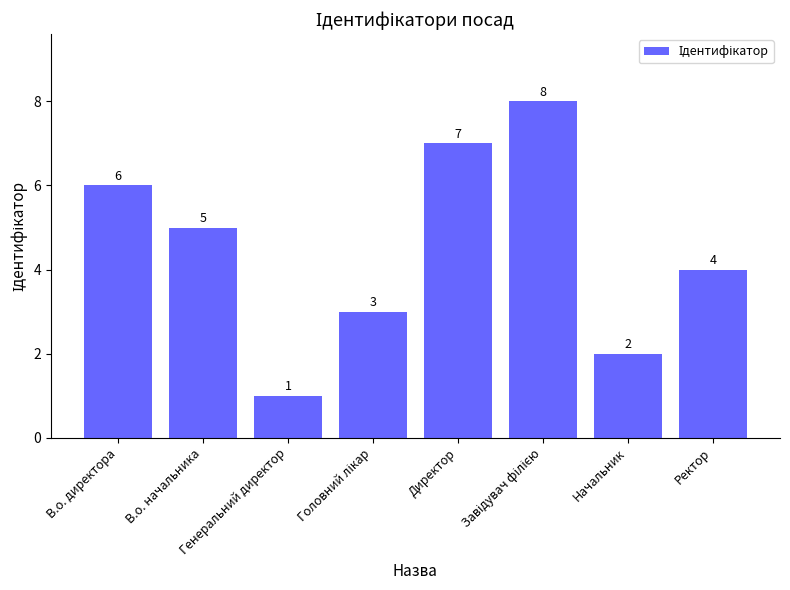

Which has a higher value, Генеральний директор or Директор?

Директор